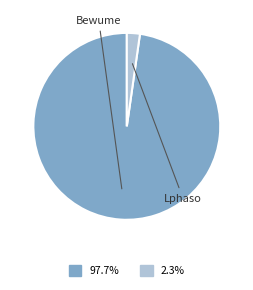

What is the smallest slice in the pie chart?

Lphaso